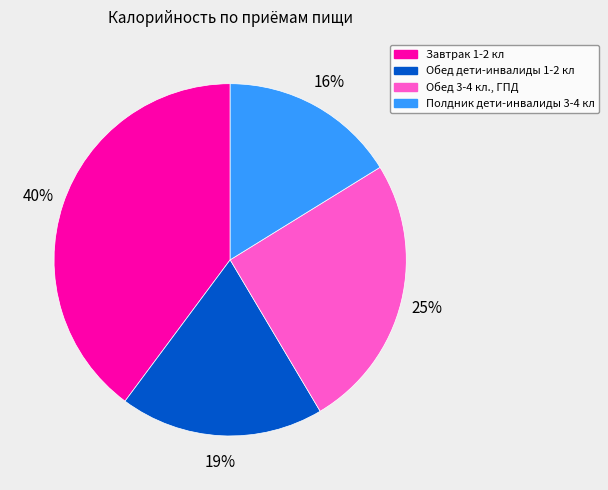

Do Обед дети-инвалиды 1-2 кл and Завтрак 1-2 кл together represent more than half of the pie?

Yes